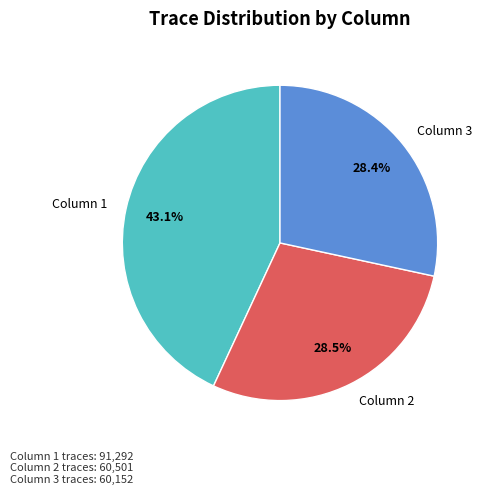

What is the largest slice in the pie chart?

Column 1